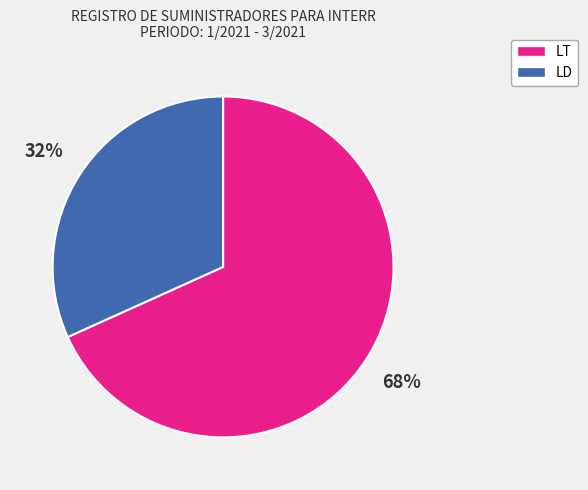

What percentage is the LT slice, to the nearest percent?

68%